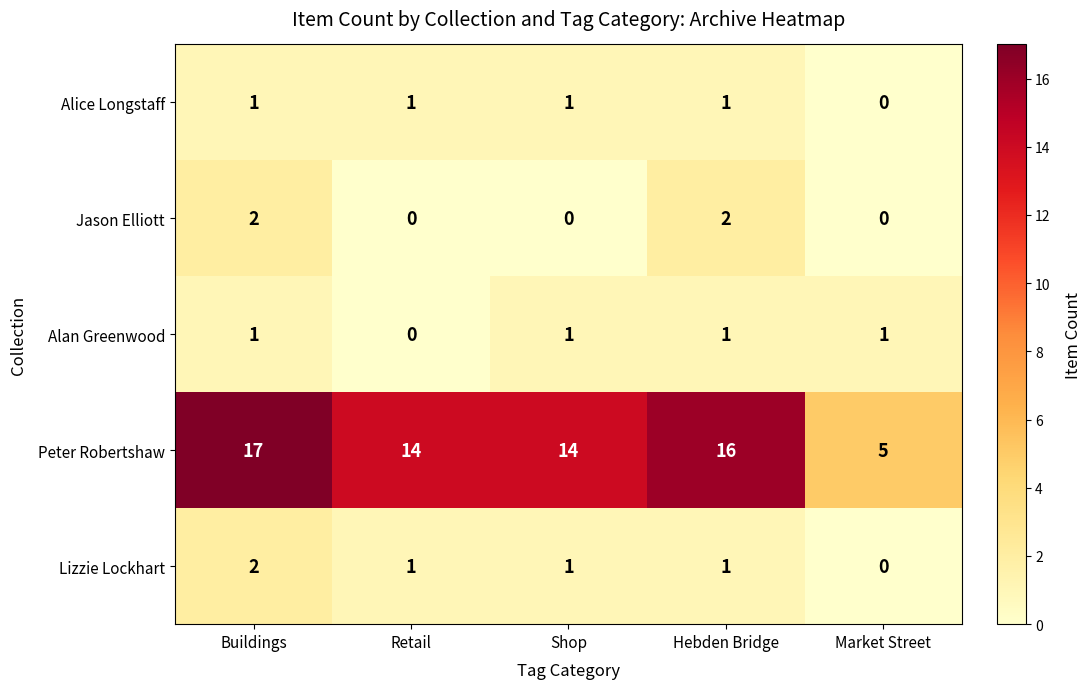

What is the spread (max minus min) of values at Hebden Bridge?

15